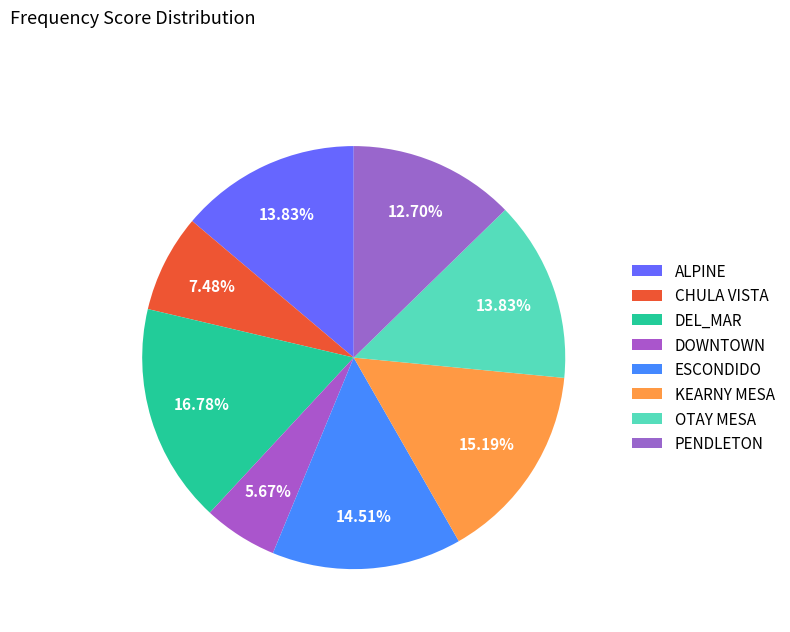

Does DEL_MAR represent more than half of the total?

No